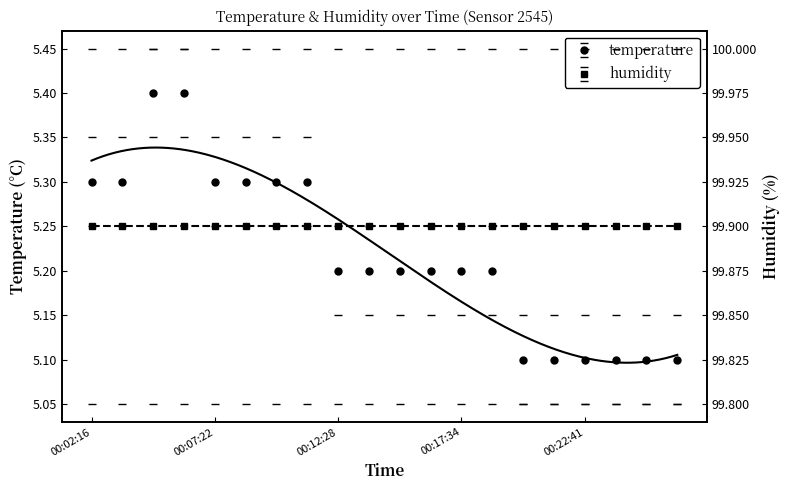

Is it true that the value at 00:17:37 is 3.1?

False